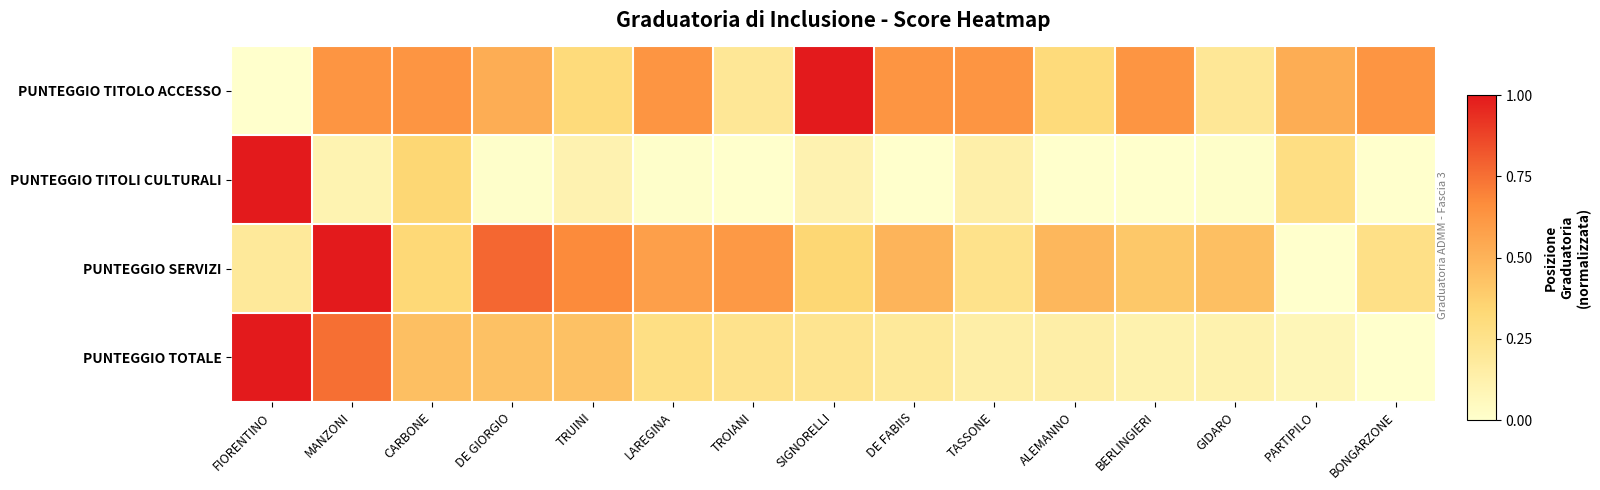

Between DE GIORGIO and DE FABIIS, which series saw the biggest shift?

PUNTEGGIO SERVIZI